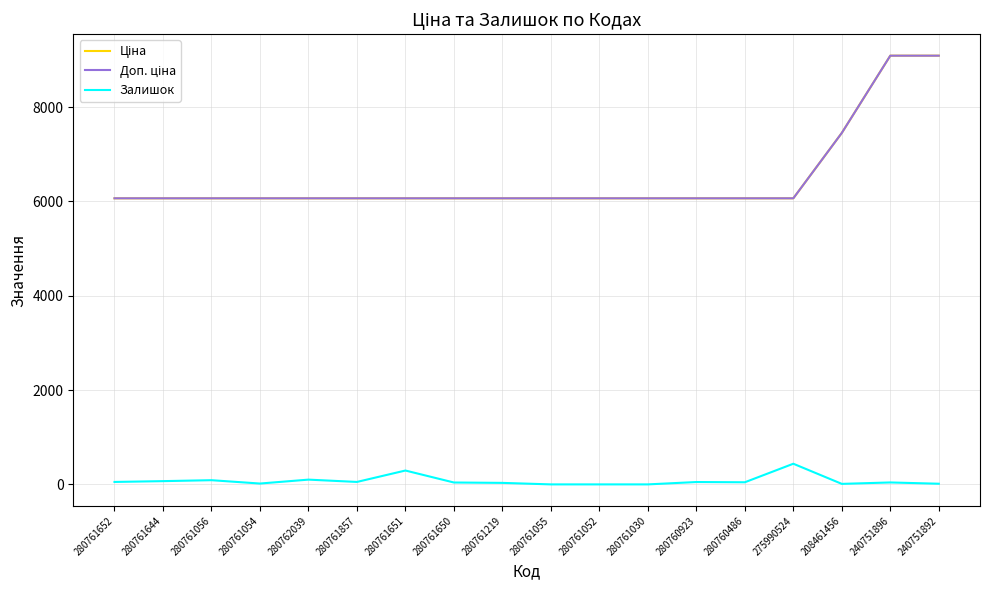

True or false: Доп. ціна and Ціна intersect in this chart.

False